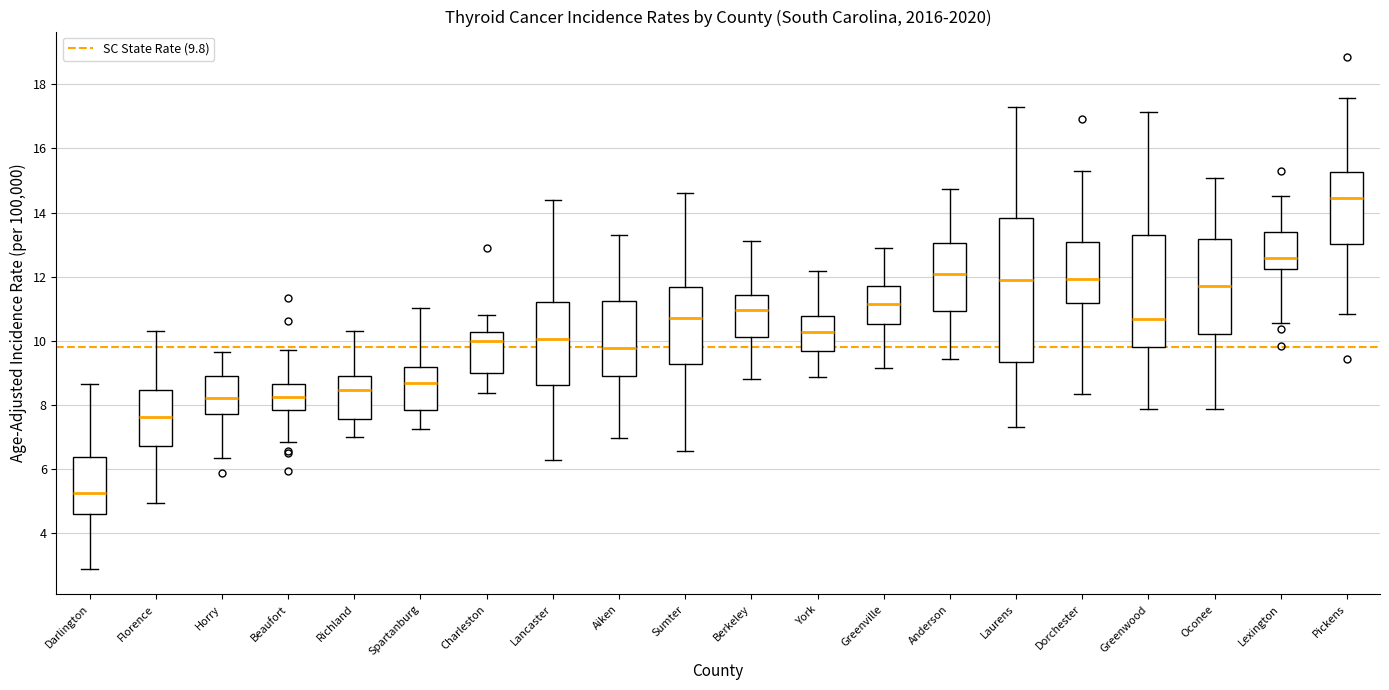

Reading left to right, transcribe this box plot: for each box, give where its median line is, the range the box spans, and where its two whiskers end, as read against the y-axis. The values are not printed on the chart, so give them approximately, as read against the axis.

Darlington: median 5.2, box 4.6 to 6.4, whiskers 2.8 to 8.6
Florence: median 7.6, box 6.8 to 8.4, whiskers 5.0 to 10.2
Horry: median 8.2, box 7.8 to 8.8, whiskers 6.4 to 9.6
Beaufort: median 8.2, box 7.8 to 8.6, whiskers 6.8 to 9.8
Richland: median 8.4, box 7.6 to 8.8, whiskers 7.0 to 10.2
Spartanburg: median 8.6, box 7.8 to 9.2, whiskers 7.2 to 11.0
Charleston: median 10.0, box 9.0 to 10.2, whiskers 8.4 to 10.8
Lancaster: median 10.0, box 8.6 to 11.2, whiskers 6.2 to 14.4
Aiken: median 9.8, box 8.8 to 11.2, whiskers 7.0 to 13.4
Sumter: median 10.8, box 9.2 to 11.6, whiskers 6.6 to 14.6
Berkeley: median 11.0, box 10.2 to 11.4, whiskers 8.8 to 13.2
York: median 10.2, box 9.6 to 10.8, whiskers 8.8 to 12.2
Greenville: median 11.2, box 10.6 to 11.8, whiskers 9.2 to 12.8
Anderson: median 12.0, box 11.0 to 13.0, whiskers 9.4 to 14.8
Laurens: median 11.8, box 9.4 to 13.8, whiskers 7.4 to 17.2
Dorchester: median 12.0, box 11.2 to 13.0, whiskers 8.4 to 15.4
Greenwood: median 10.6, box 9.8 to 13.2, whiskers 7.8 to 17.2
Oconee: median 11.6, box 10.2 to 13.2, whiskers 7.8 to 15.0
Lexington: median 12.6, box 12.2 to 13.4, whiskers 10.6 to 14.6
Pickens: median 14.4, box 13.0 to 15.2, whiskers 10.8 to 17.6